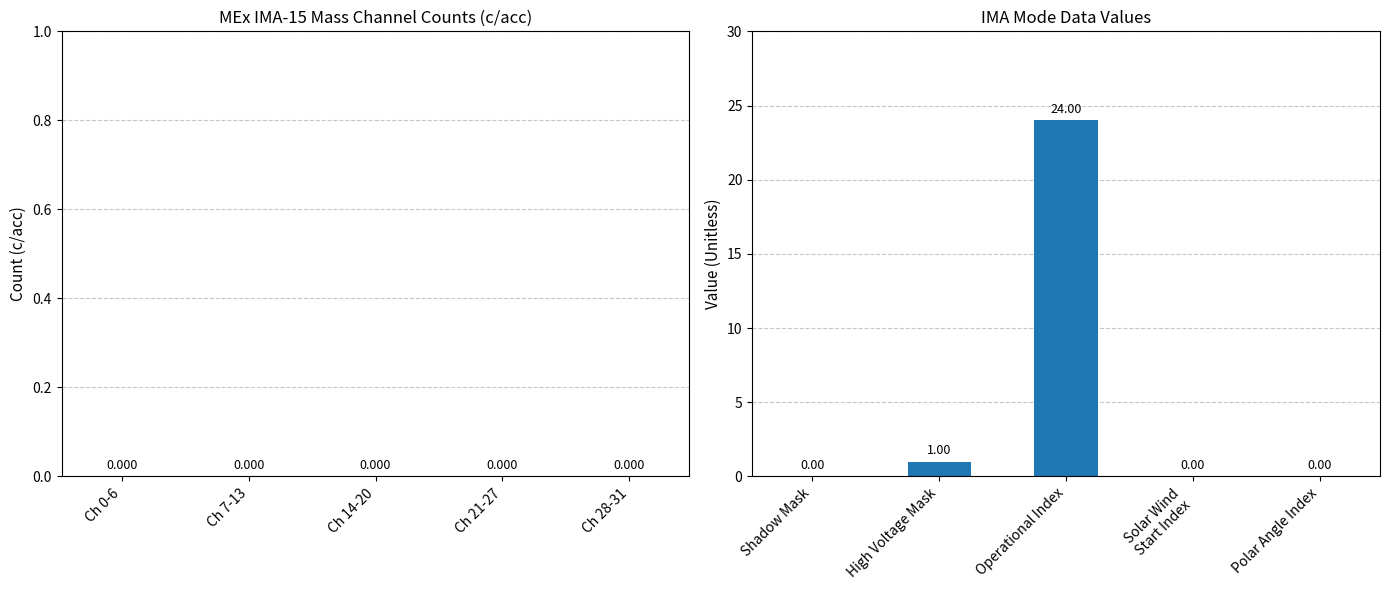

Which category has the highest value across all series?

Operational Index